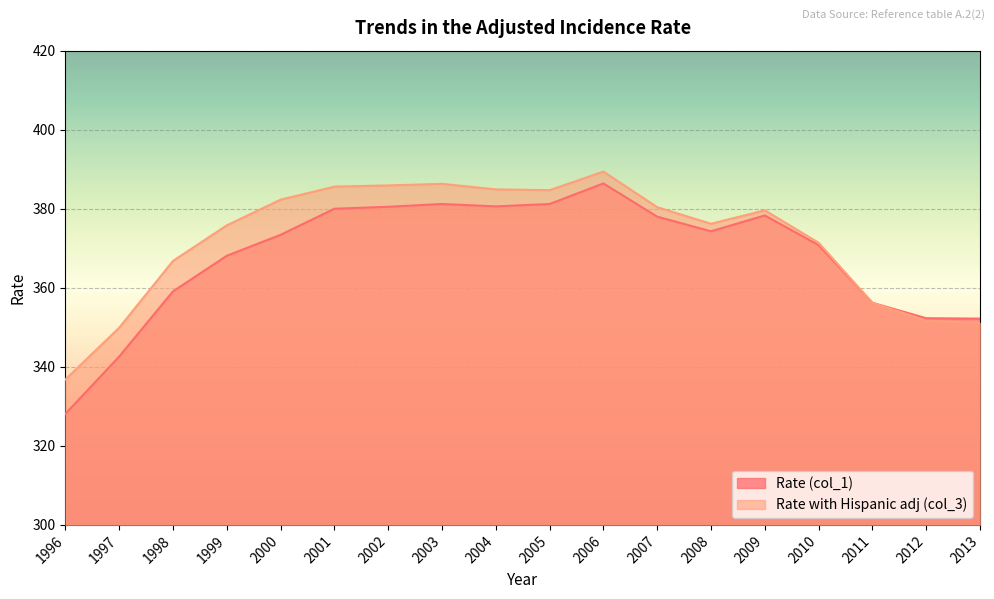

How many lines are shown in the chart?

2